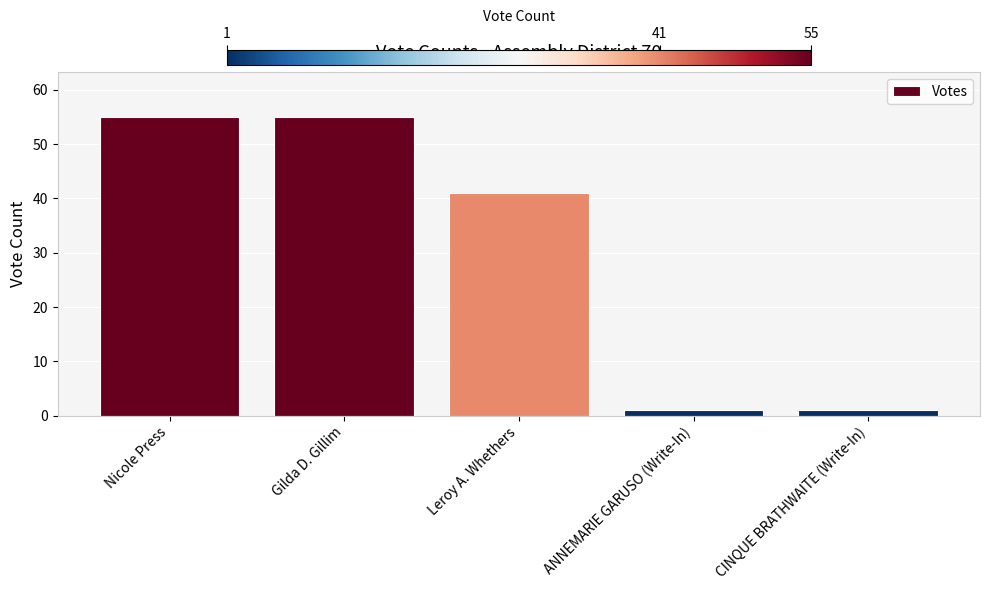

What is the sum of all values?

153